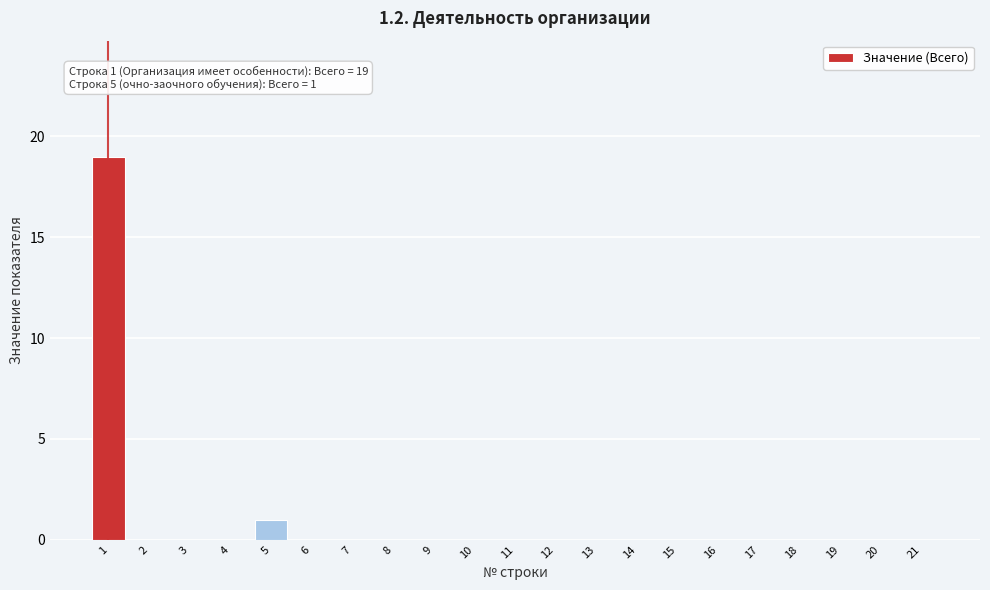

Reading right to left, list all the values displayed in this chart.

21=0	20=0	19=0	18=0	17=0	16=0	15=0	14=0	13=0	12=0	11=0	10=0	9=0	8=0	7=0	6=0	5=1	4=0	3=0	2=0	1=19